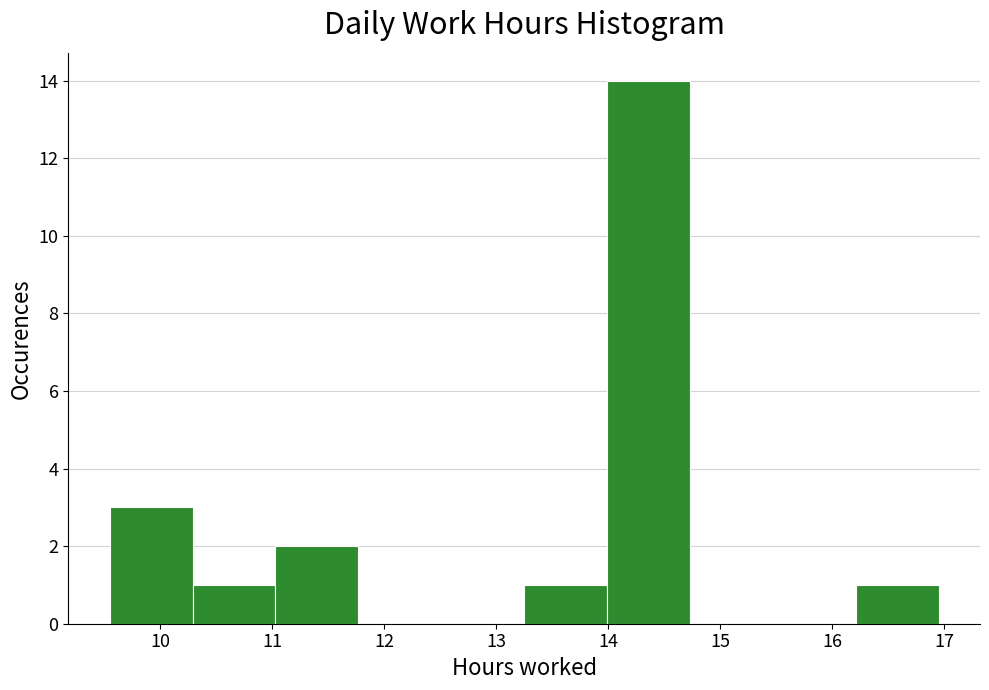

Reading left to right, list every bar in this chart as the range it spans on the x-axis followed by its height. Neither the bar edges nor the heights are printed on the chart, so give them approximately, as read against the axes.

9.55 to 10.29: 3
10.29 to 11.03: 1
11.03 to 11.77: 2
11.77 to 12.51: 0
12.51 to 13.25: 0
13.25 to 13.99: 1
13.99 to 14.73: 14
14.73 to 15.47: 0
15.47 to 16.21: 0
16.21 to 16.95: 1